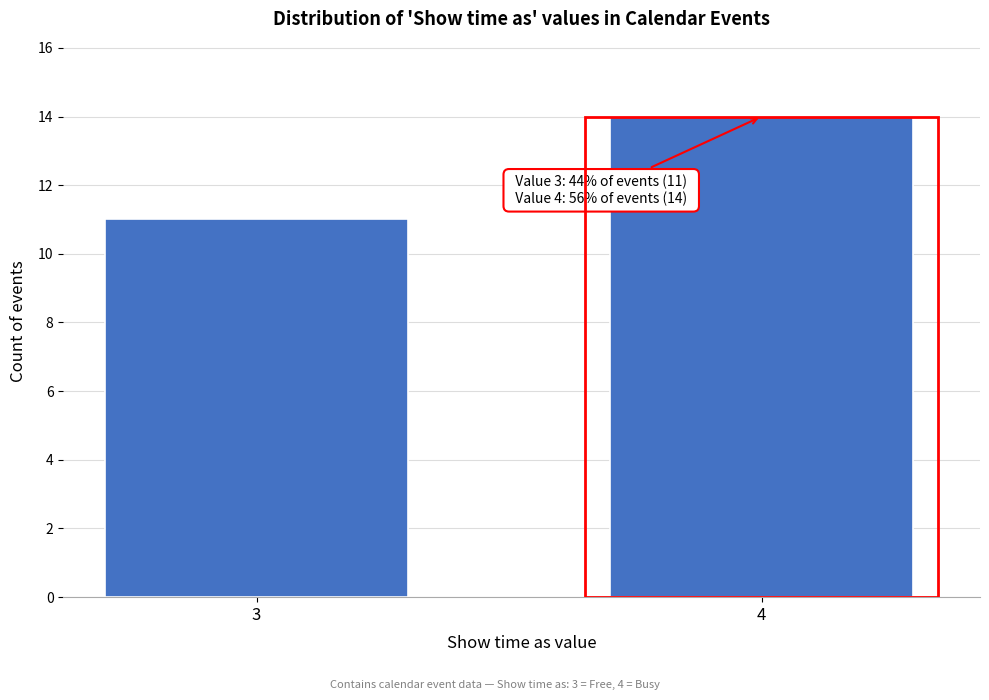

Reading left to right, transcribe all the data shown in this chart.

11	14